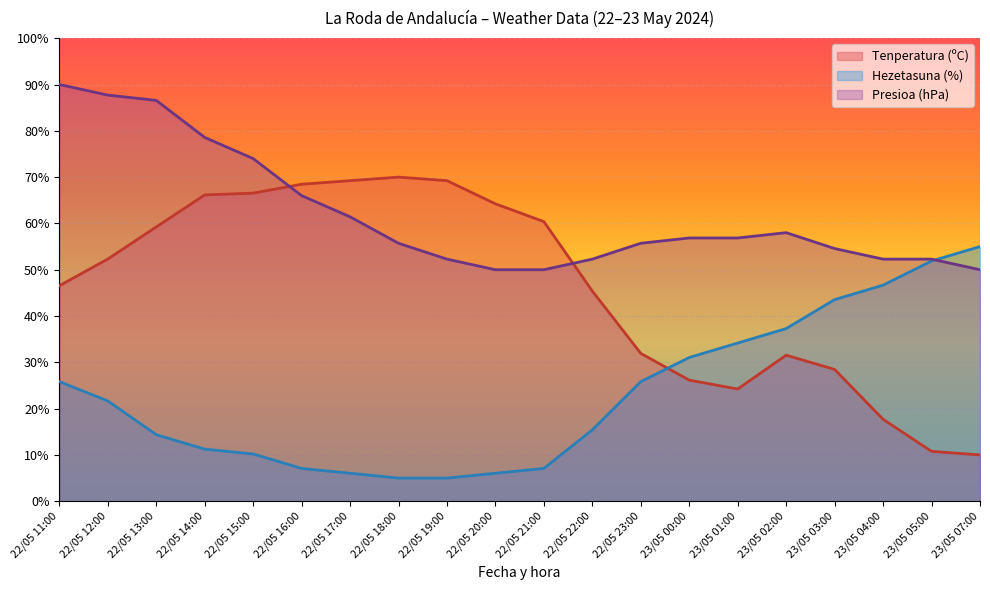

What is the label of the 12th point from the left?

22/05 22:00